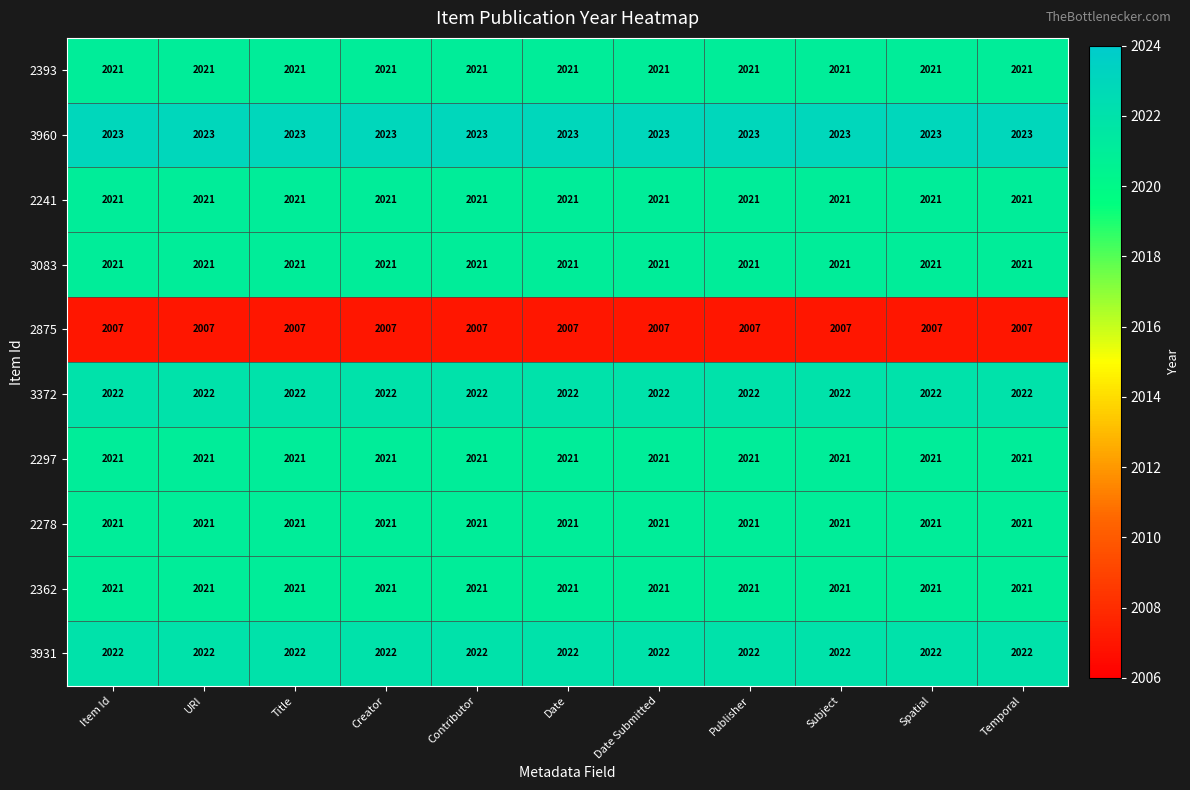

What value does the 2875 series have at URI?

2007